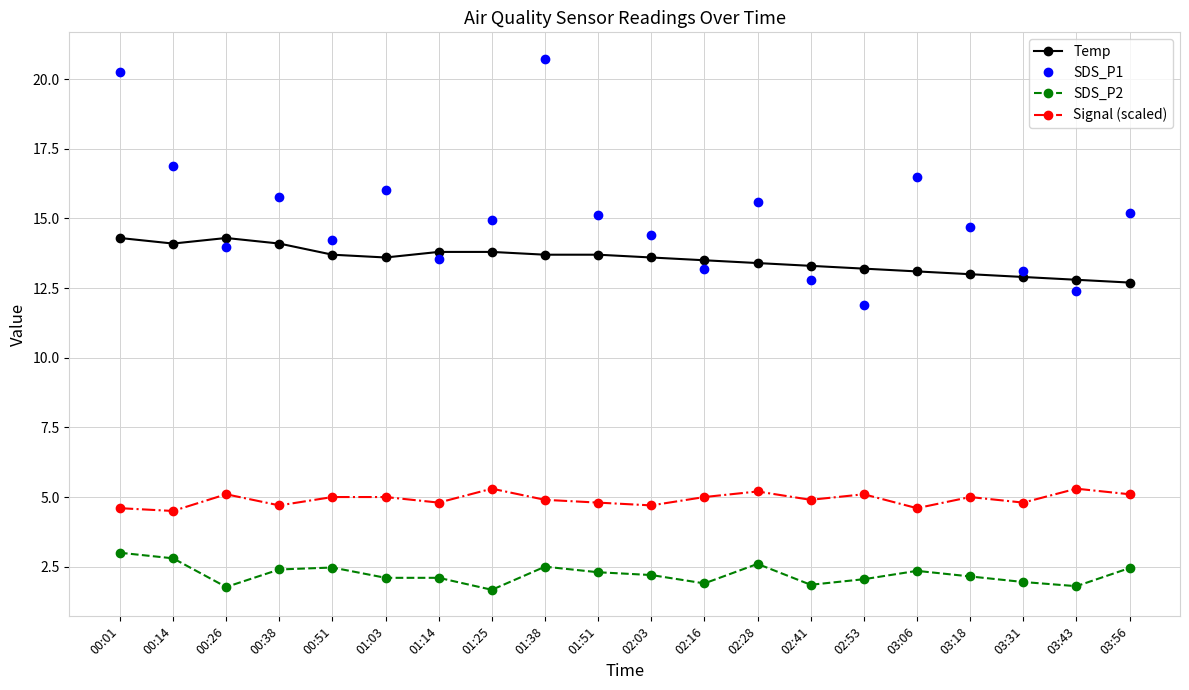

What is the total value across all series at 02:16?

33.6